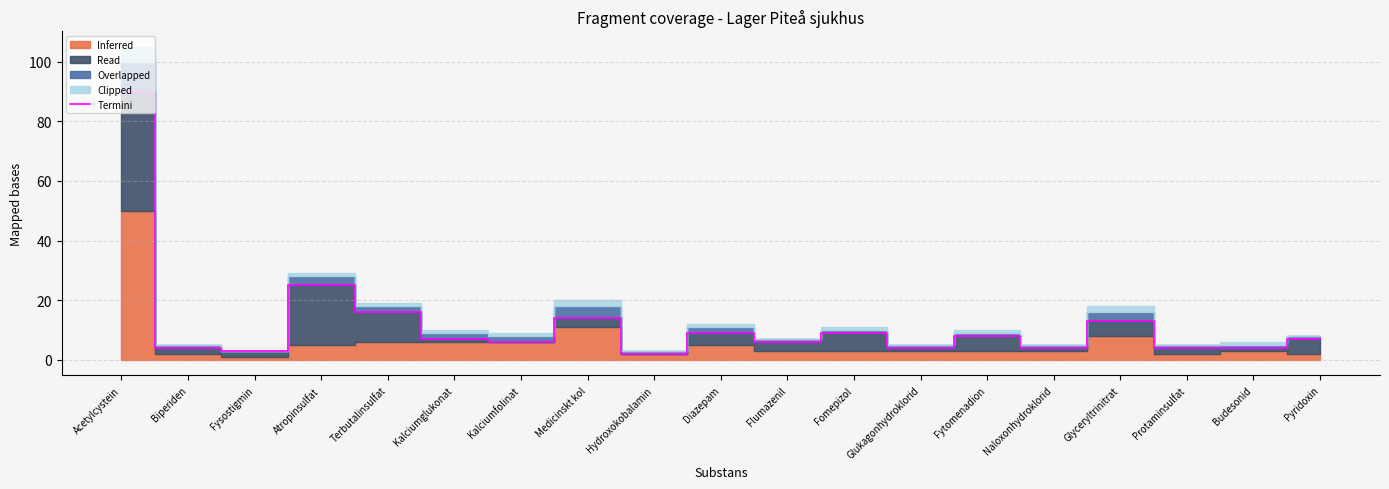

Approximately how many times larger is the value at Terbutalinsulfat compared to Glyceryltrinitrat?

1.2